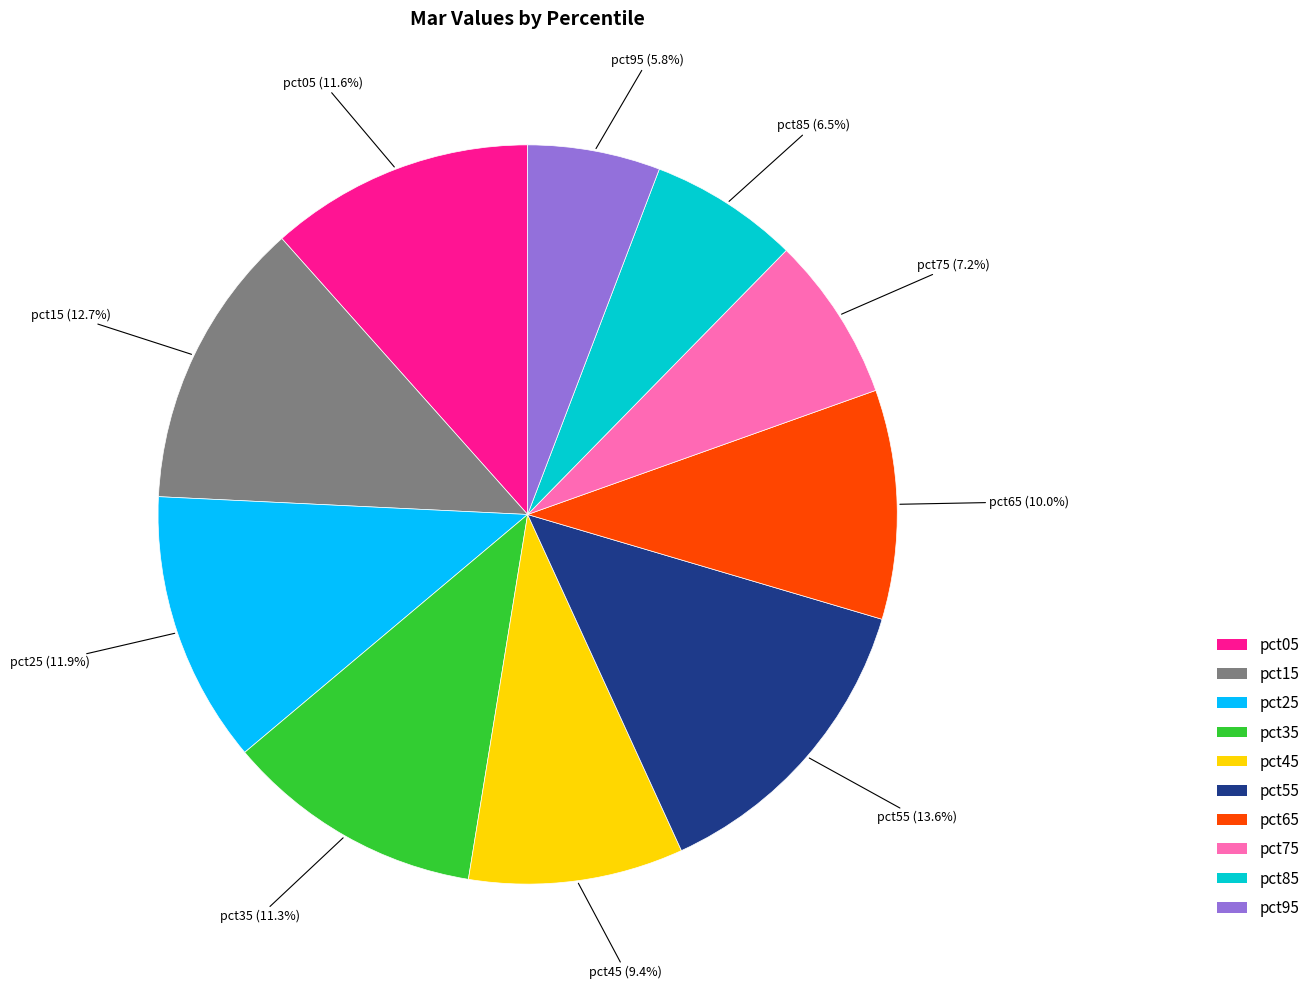

Does any single category account for the majority?

No